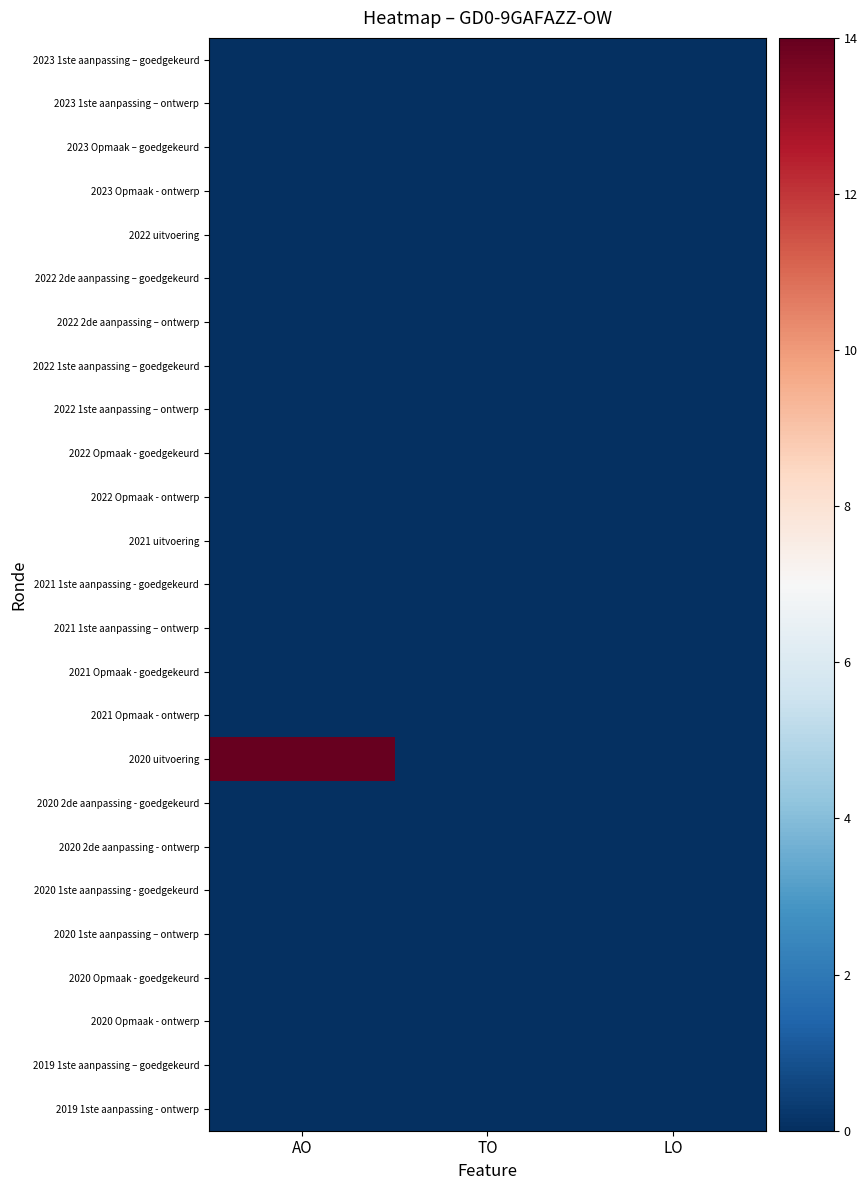

Reading right to left, transcribe all the data shown in this chart.

2023 1ste aanpassing – goedgekeurd: LO=0	TO=0	AO=0
2023 1ste aanpassing – ontwerp: LO=0	TO=0	AO=0
2023 Opmaak – goedgekeurd: LO=0	TO=0	AO=0
2023 Opmaak - ontwerp: LO=0	TO=0	AO=0
2022 uitvoering: LO=0	TO=0	AO=0
2022 2de aanpassing – goedgekeurd: LO=0	TO=0	AO=0
2022 2de aanpassing – ontwerp: LO=0	TO=0	AO=0
2022 1ste aanpassing – goedgekeurd: LO=0	TO=0	AO=0
2022 1ste aanpassing – ontwerp: LO=0	TO=0	AO=0
2022 Opmaak - goedgekeurd: LO=0	TO=0	AO=0
2022 Opmaak - ontwerp: LO=0	TO=0	AO=0
2021 uitvoering: LO=0	TO=0	AO=0
2021 1ste aanpassing - goedgekeurd: LO=0	TO=0	AO=0
2021 1ste aanpassing – ontwerp: LO=0	TO=0	AO=0
2021 Opmaak - goedgekeurd: LO=0	TO=0	AO=0
2021 Opmaak - ontwerp: LO=0	TO=0	AO=0
2020 uitvoering: LO=0	TO=0	AO=14
2020 2de aanpassing - goedgekeurd: LO=0	TO=0	AO=0
2020 2de aanpassing - ontwerp: LO=0	TO=0	AO=0
2020 1ste aanpassing - goedgekeurd: LO=0	TO=0	AO=0
2020 1ste aanpassing – ontwerp: LO=0	TO=0	AO=0
2020 Opmaak - goedgekeurd: LO=0	TO=0	AO=0
2020 Opmaak - ontwerp: LO=0	TO=0	AO=0
2019 1ste aanpassing – goedgekeurd: LO=0	TO=0	AO=0
2019 1ste aanpassing - ontwerp: LO=0	TO=0	AO=0